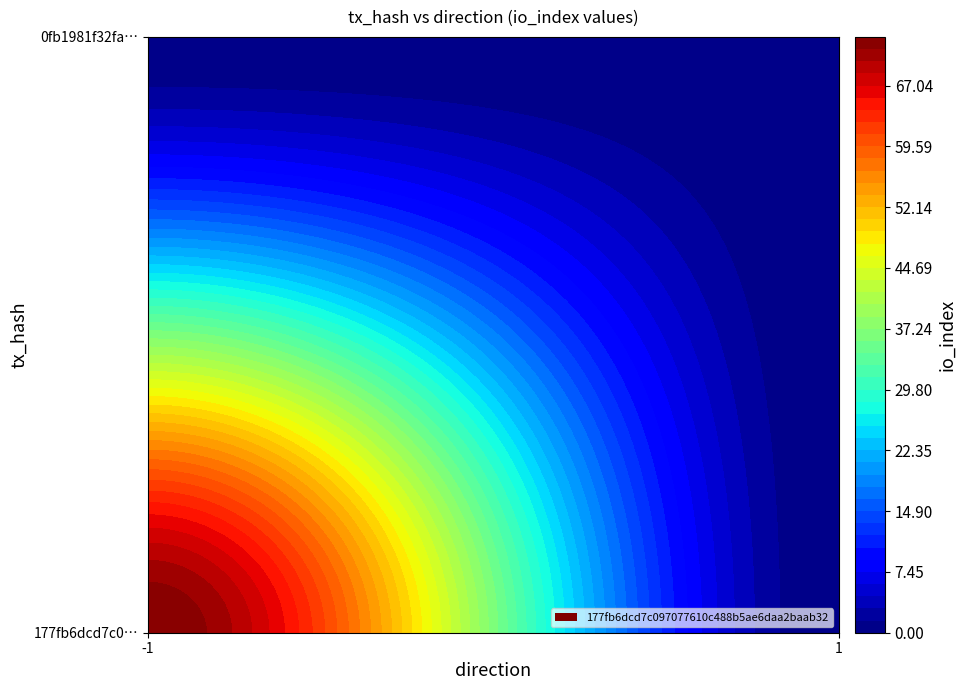

Rank the categories by 177fb6dcd7c097077610c488b5ae6daa2baab32 value from highest to lowest.

-1, 1